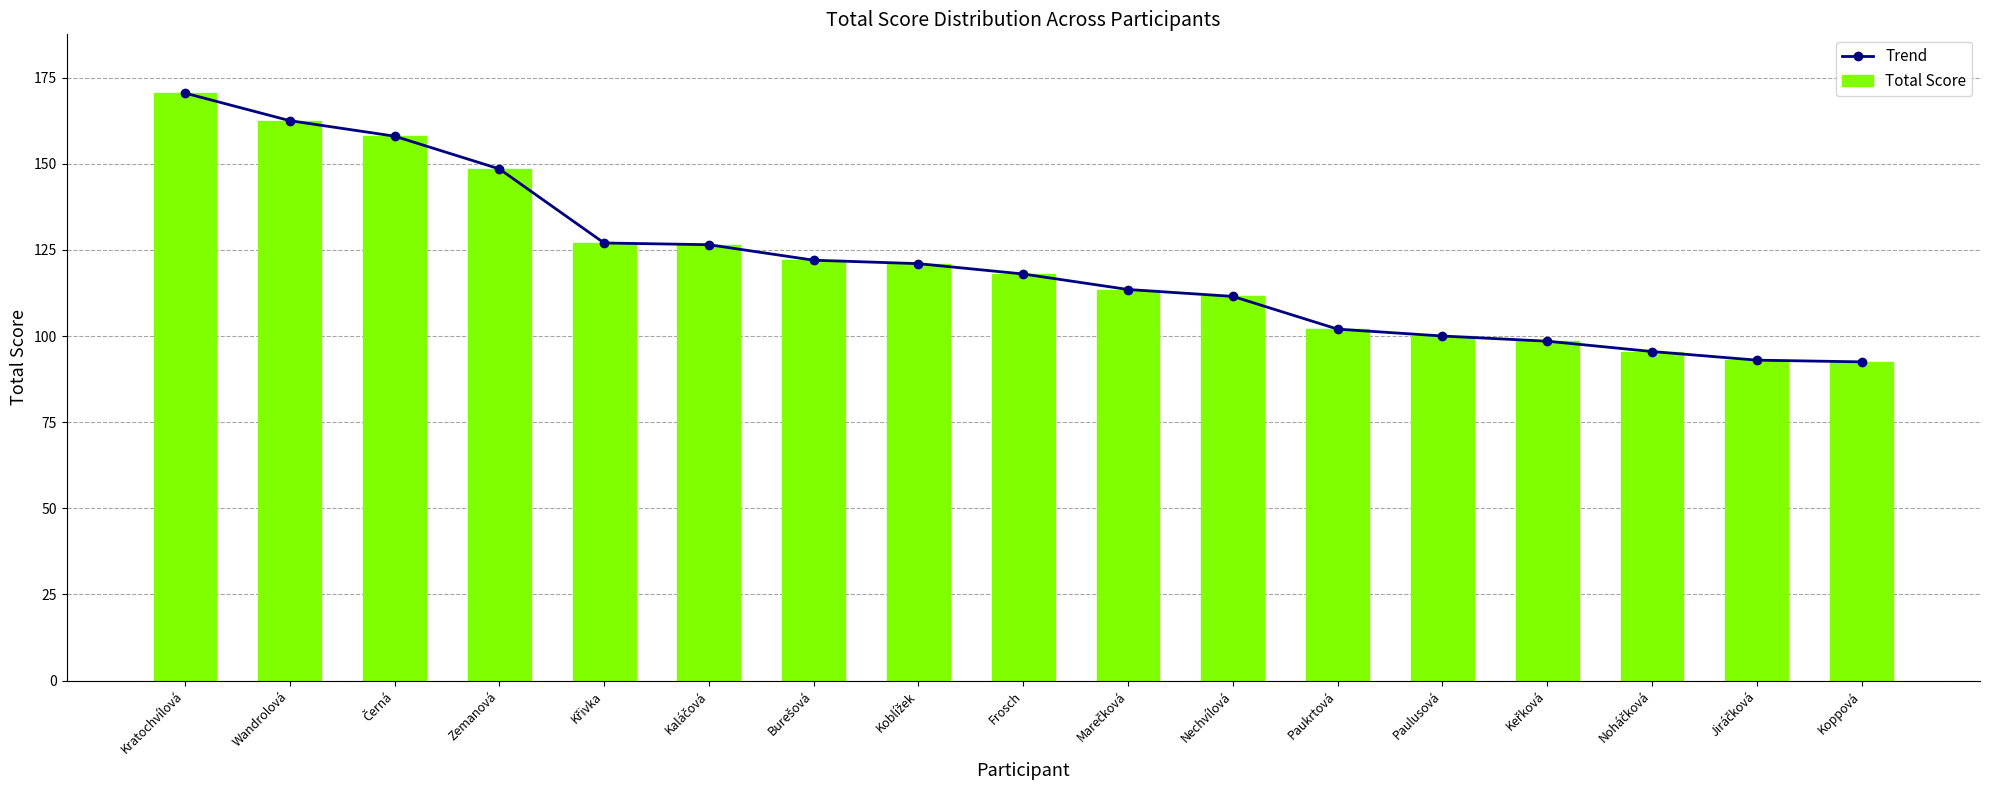

Where does the Total Score series first go above 118?

Kratochvílová